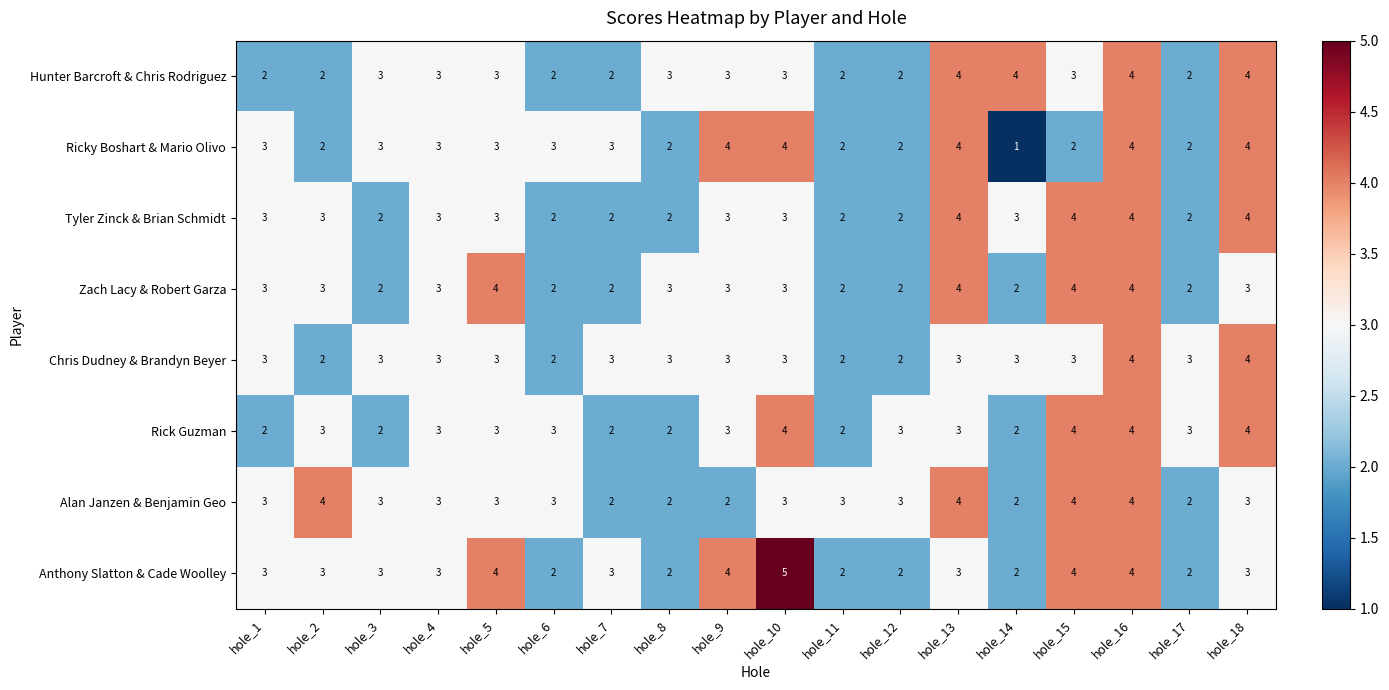

What is the average value of the Alan Janzen & Benjamin Geo series?

3